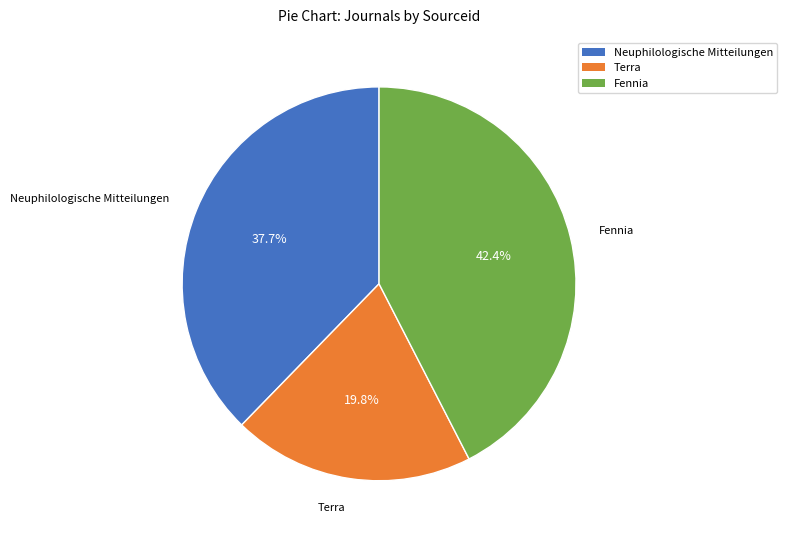

To the nearest percent, what portion does Neuphilologische Mitteilungen represent?

38%